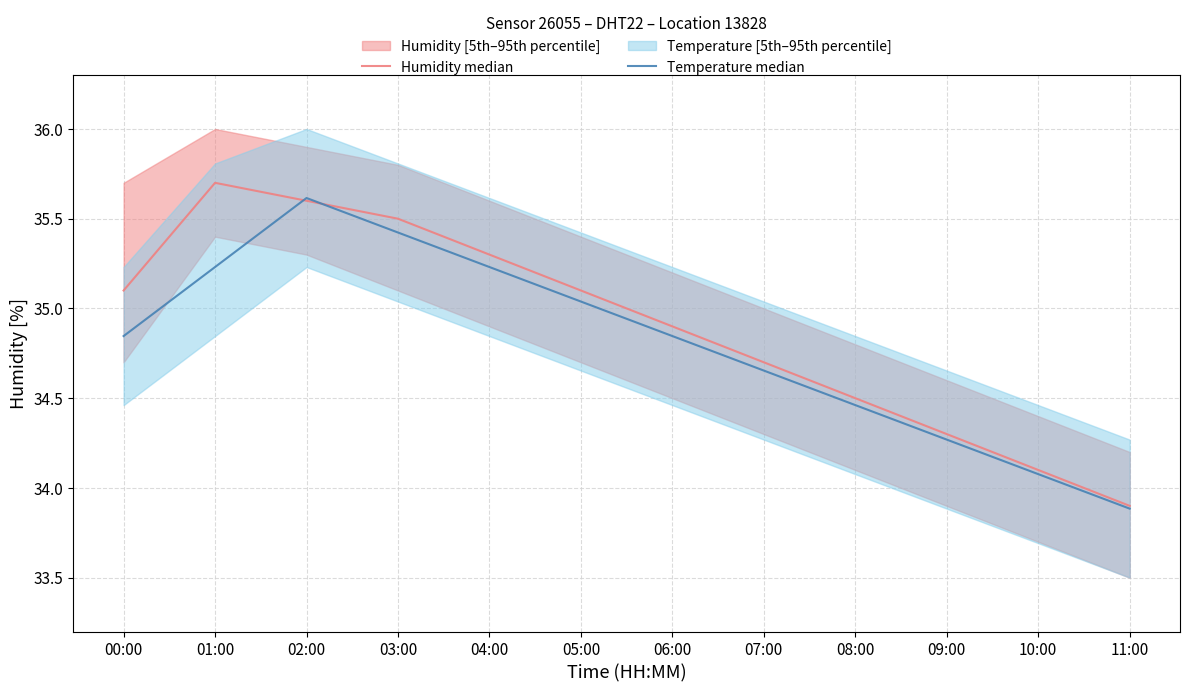

At which category is the sum across all series the highest?

02:00